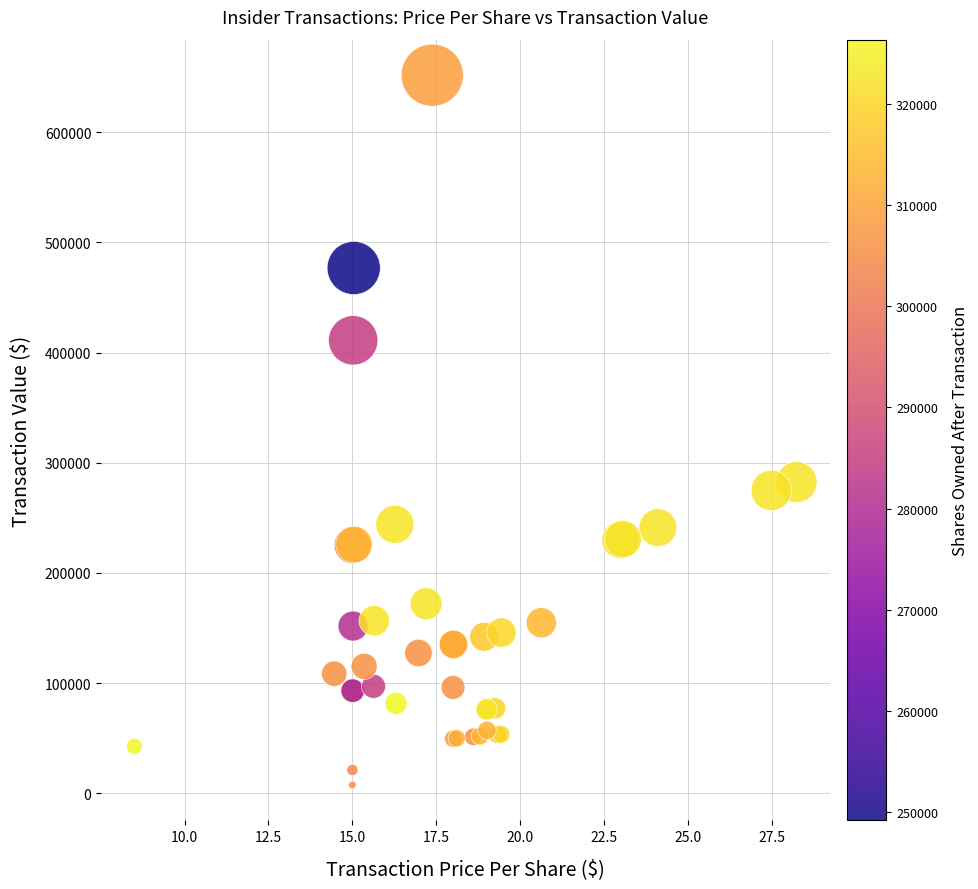

What Y value in the scatter plot is closest to 329636?

282384